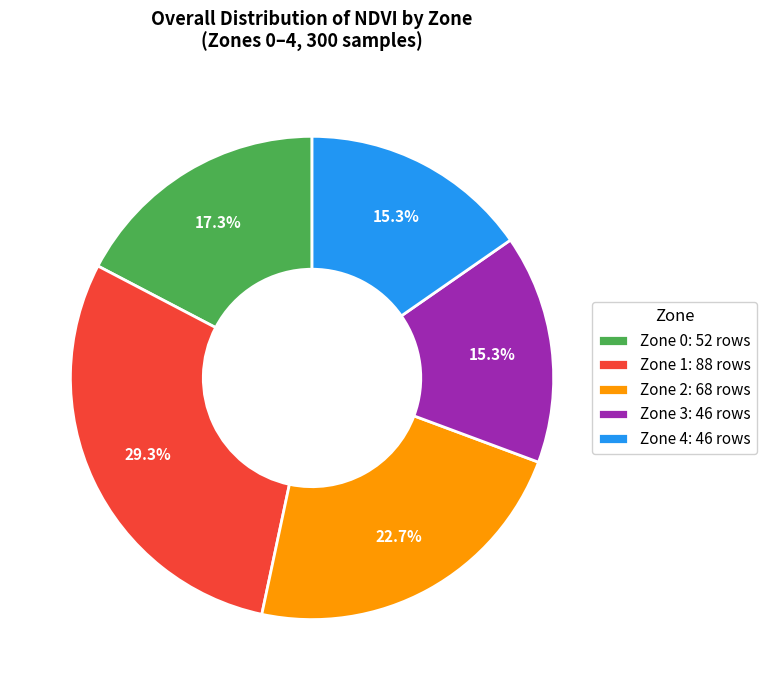

Does any single category account for the majority?

No